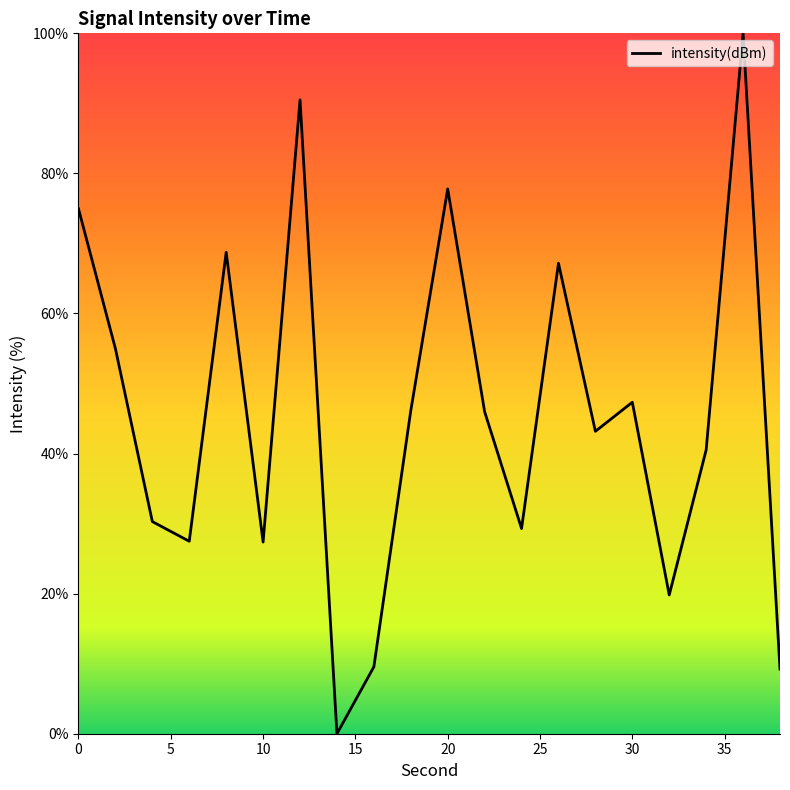

How many positive values are there?

19